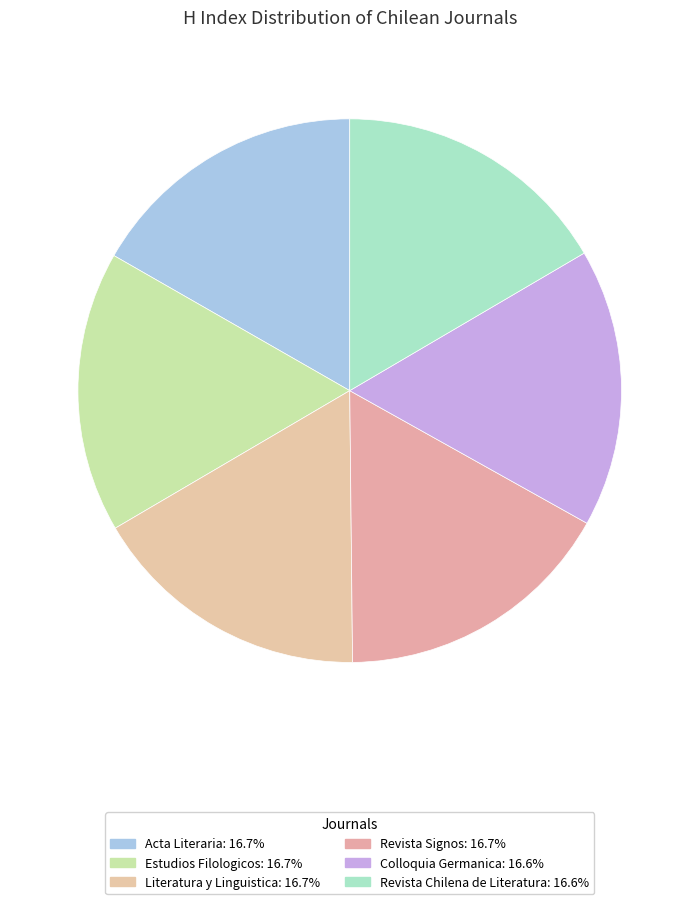

True or false: Revista Signos accounts for 17% of the total.

True